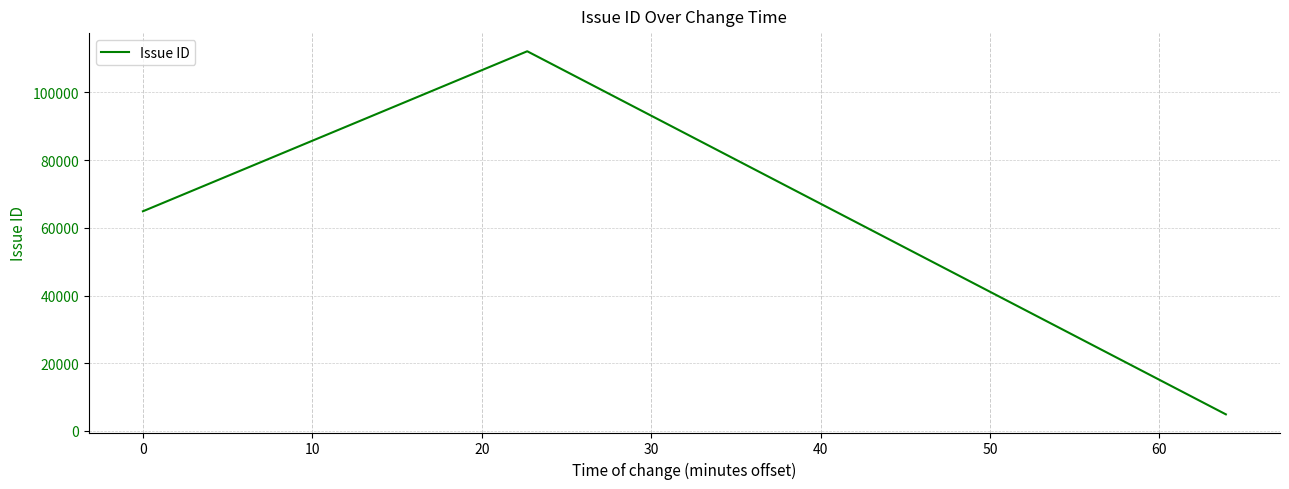

How many categories are shown in the chart?

3